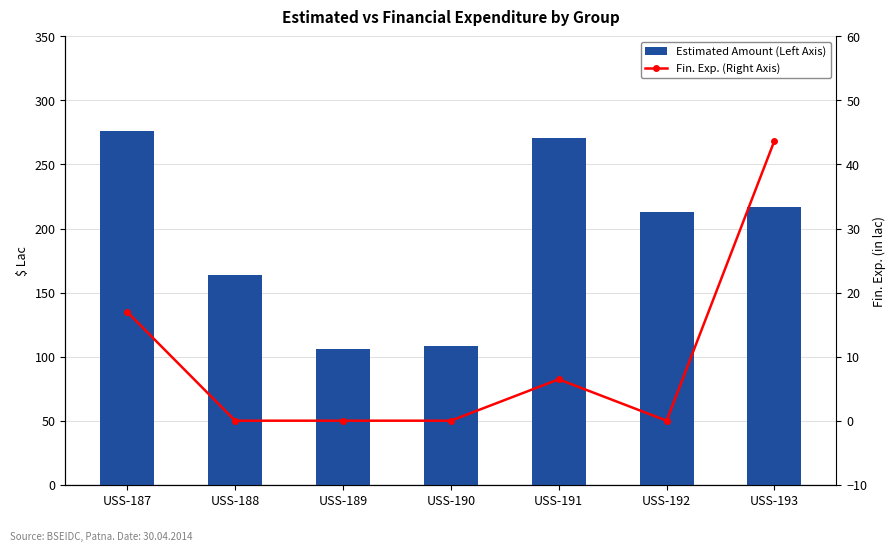

Reading left to right, extract all data points from this chart.

Estimated Amount (Left Axis): USS-187=276.1	USS-188=163.7	USS-189=105.6	USS-190=108.6	USS-191=271.0	USS-192=212.6	USS-193=217.1
Fin. Exp. (Right Axis): USS-187=17.0	USS-188=0.0	USS-189=0.0	USS-190=0.0	USS-191=6.5	USS-192=0.0	USS-193=43.7